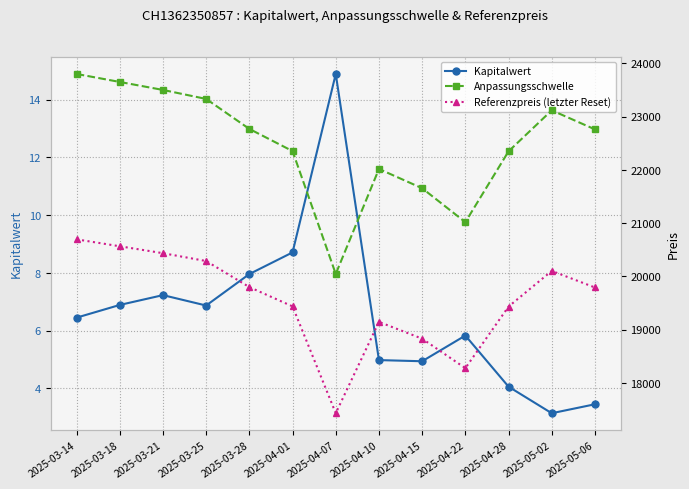

True or false: Kapitalwert has a value of 3.1 at 2025-05-02.

True